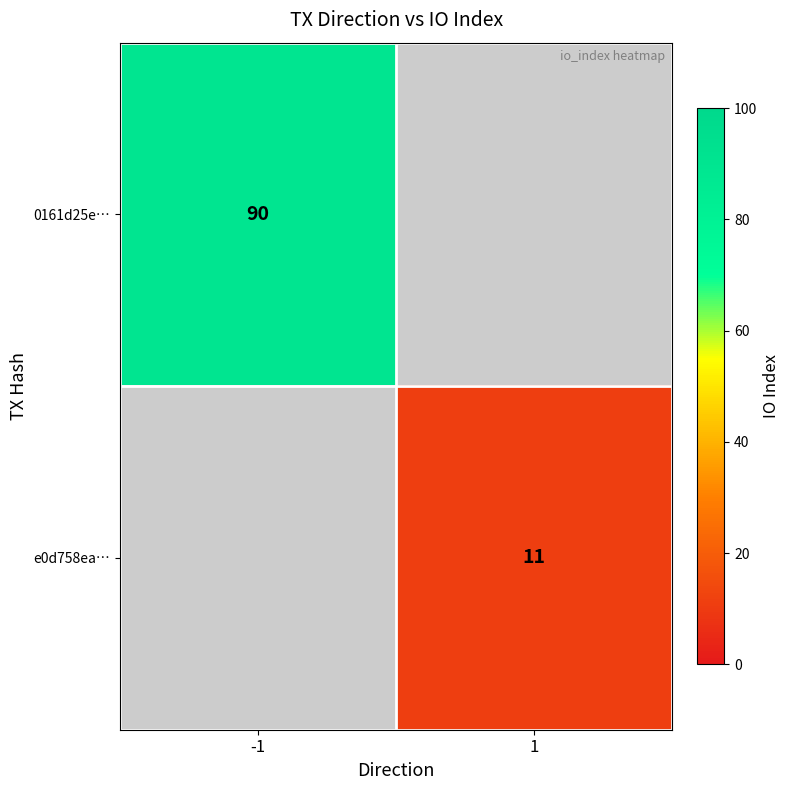

Which category has the highest value across all series?

-1